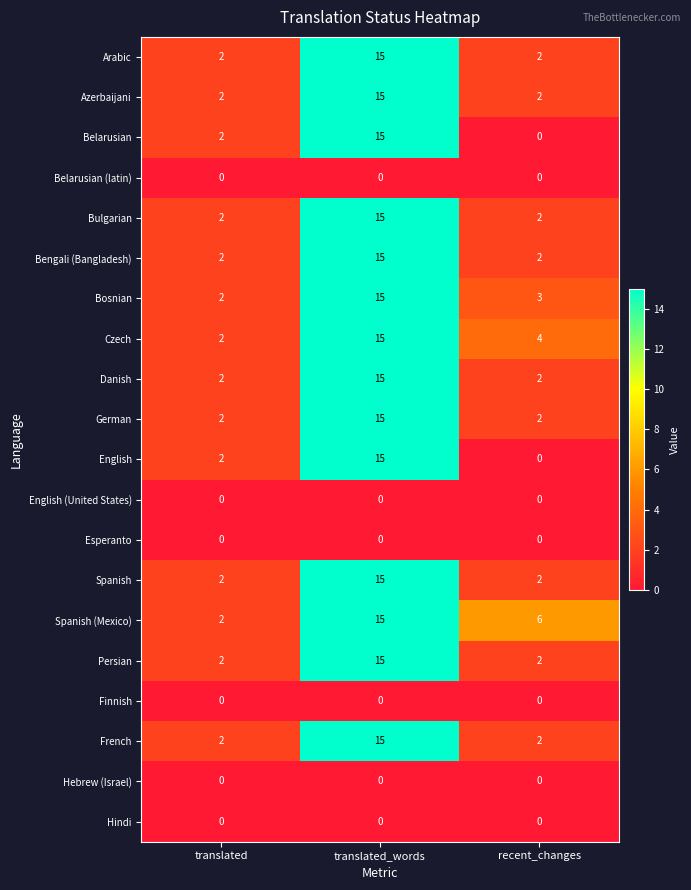

The Czech series shows 3 at translated. True or false?

False